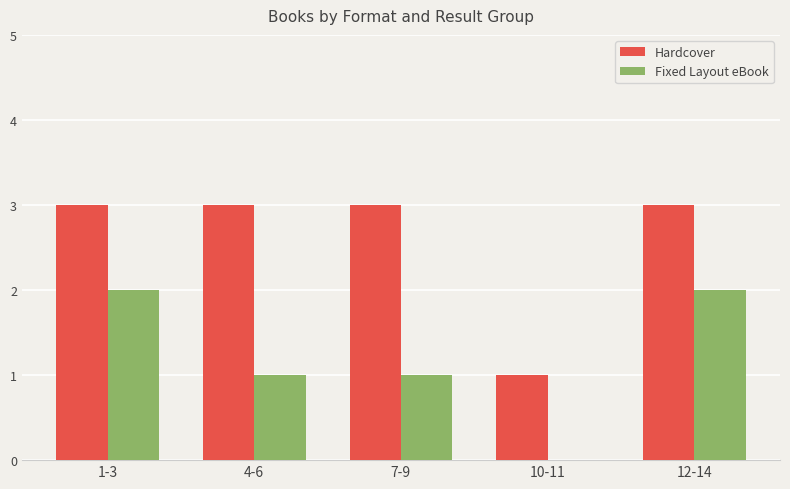

Does the chart contain stacked bars?

No